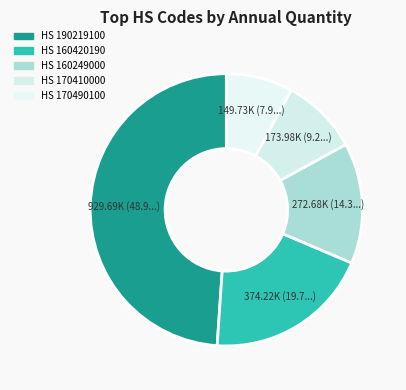

How many segments does this pie chart have?

5